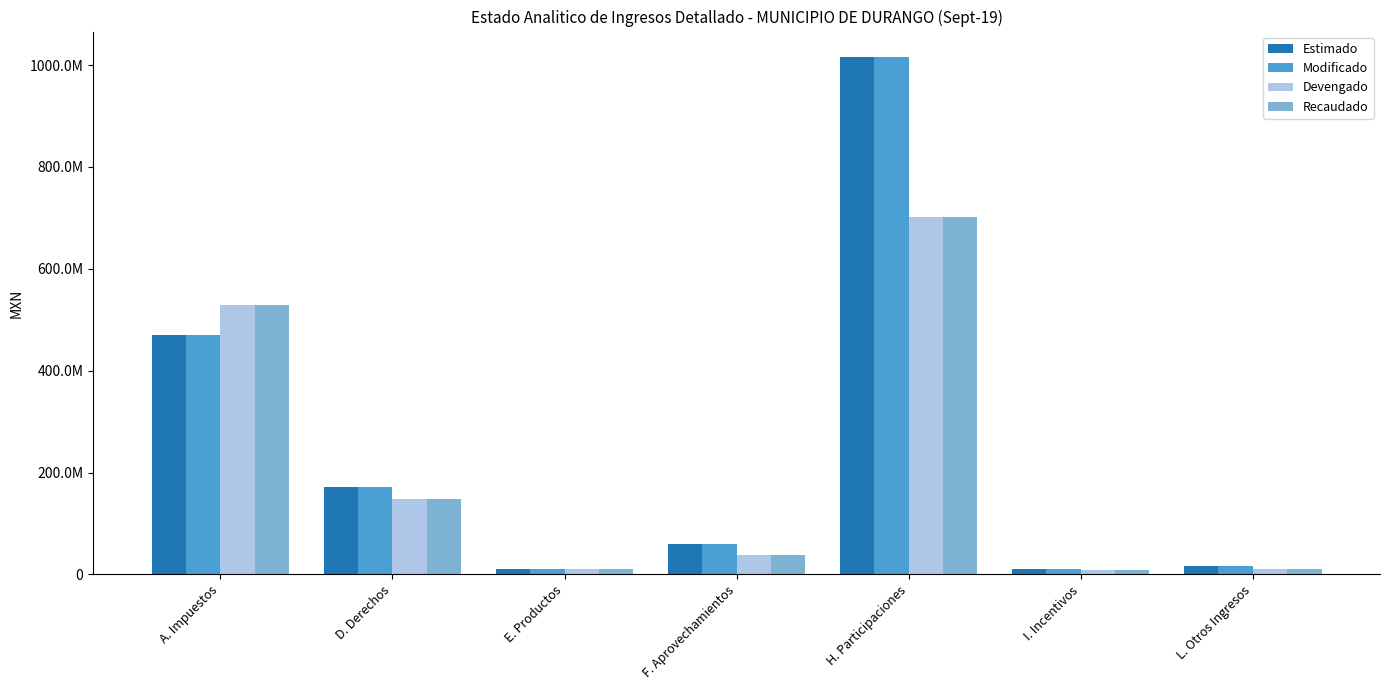

Does the chart contain stacked bars?

No